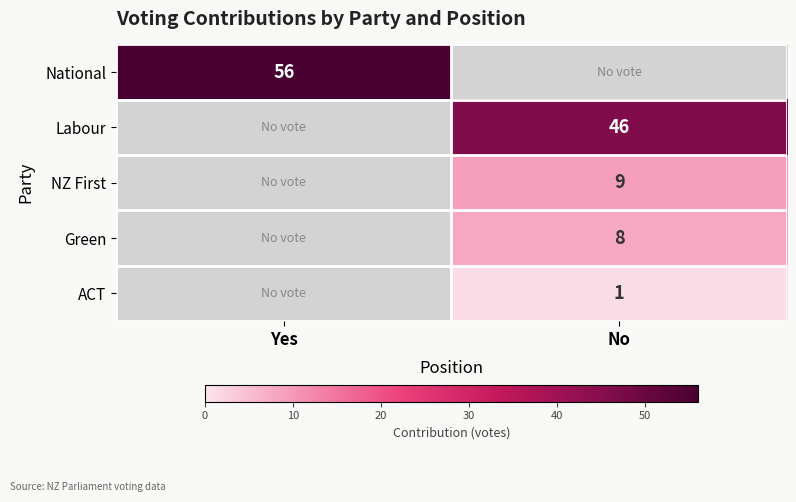

True or false: NZ First has a value of 5 at No.

False